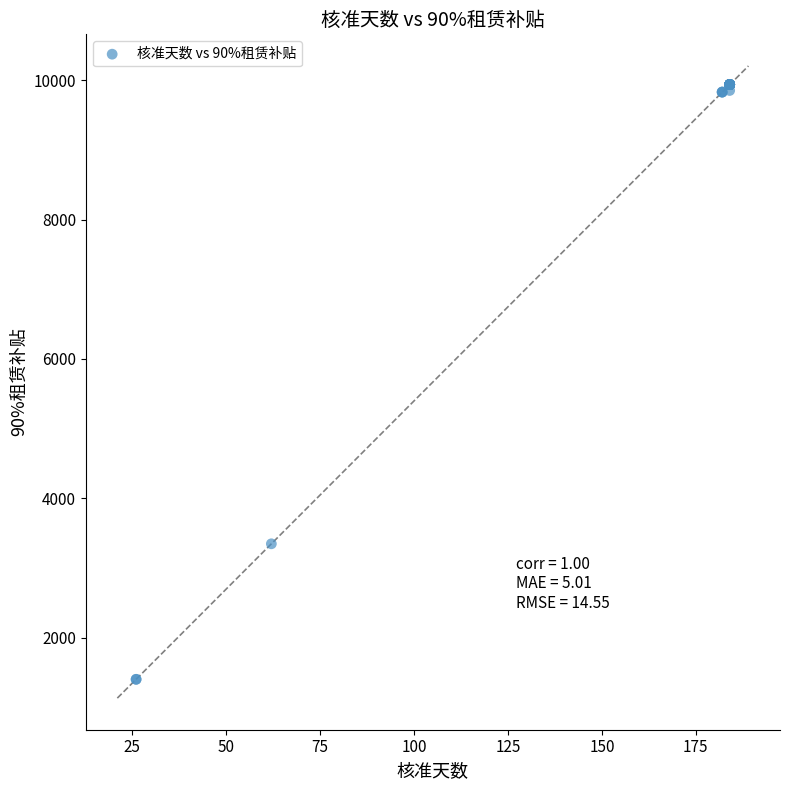

What Y value in the scatter plot is closest to 5670?

3348